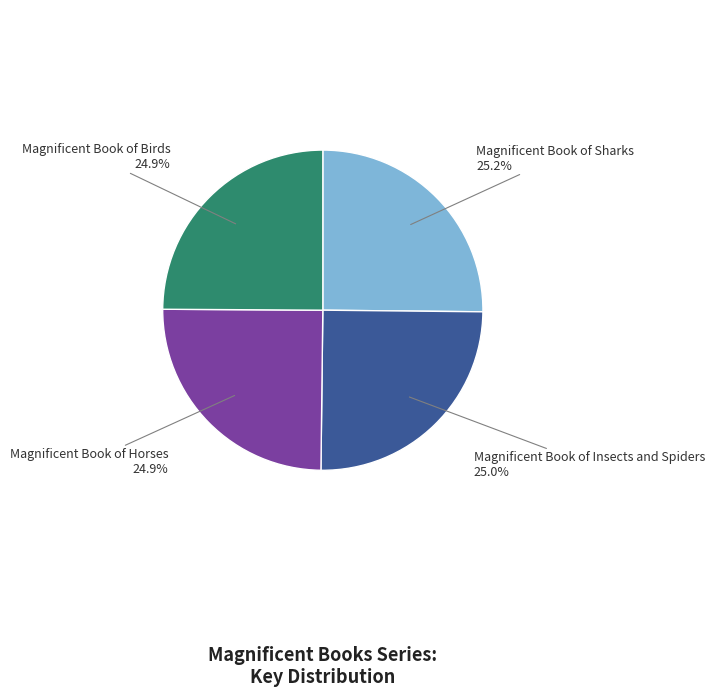

What percentage is NOT represented by Magnificent Book of Horses?

75.1%